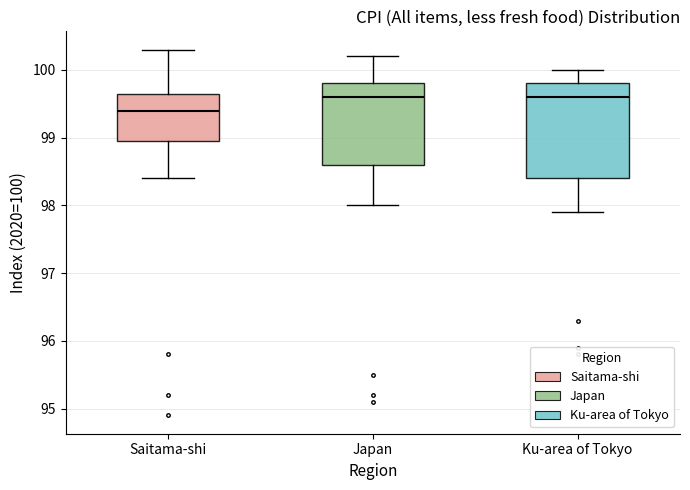

Where is the upper edge of the box for Ku-area of Tokyo on the y-axis? The values are not printed on the chart, so give them approximately, as read against the axis.

99.8